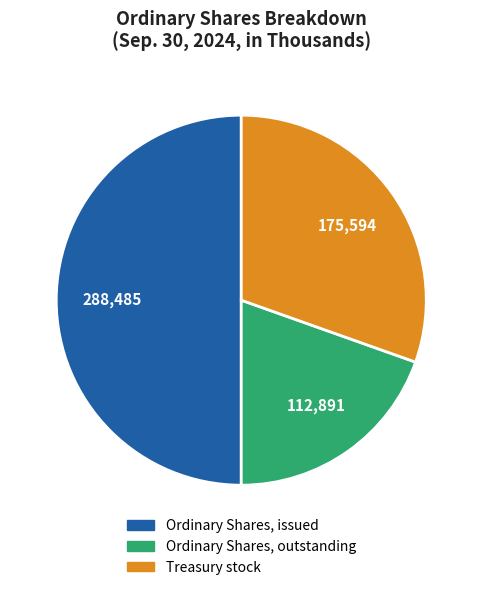

Does Ordinary Shares, outstanding represent more than half of the total?

No